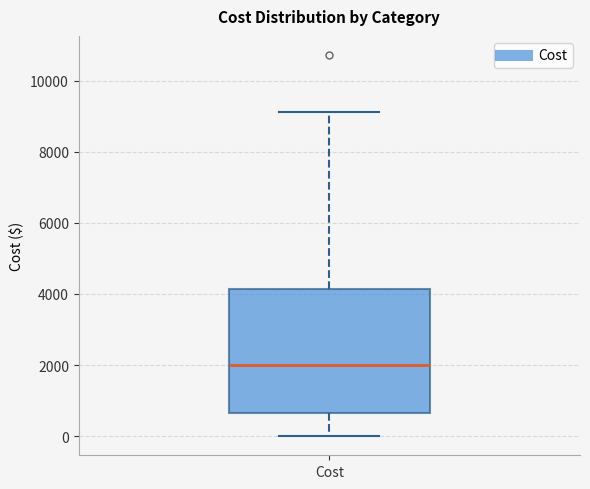

Read this box plot against the y-axis: the position of the median line, the range covered by the box, and the ends of both whiskers. The values are not printed on the chart, so give them approximately, as read against the axis.

median 2000, box 600 to 4200, whiskers 0 to 9200